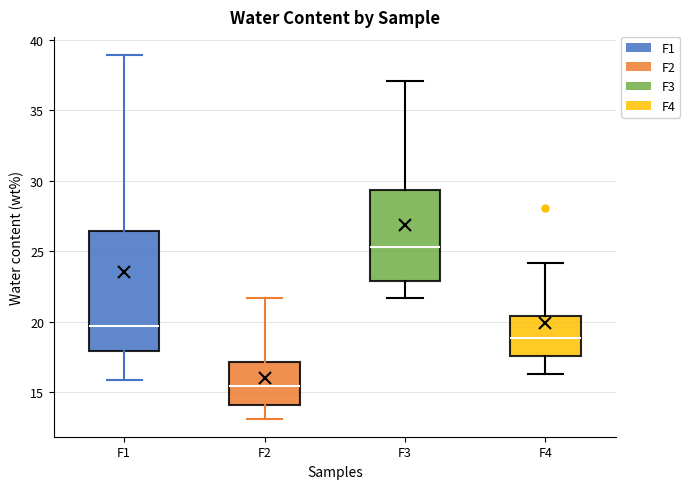

Where does the upper whisker of the box for F2 end on the y-axis? The values are not printed on the chart, so give them approximately, as read against the axis.

21.5